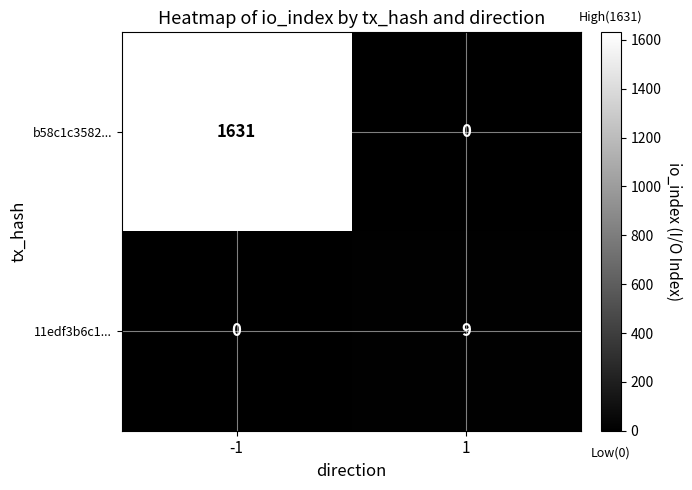

At which category is the sum across all series the highest?

-1